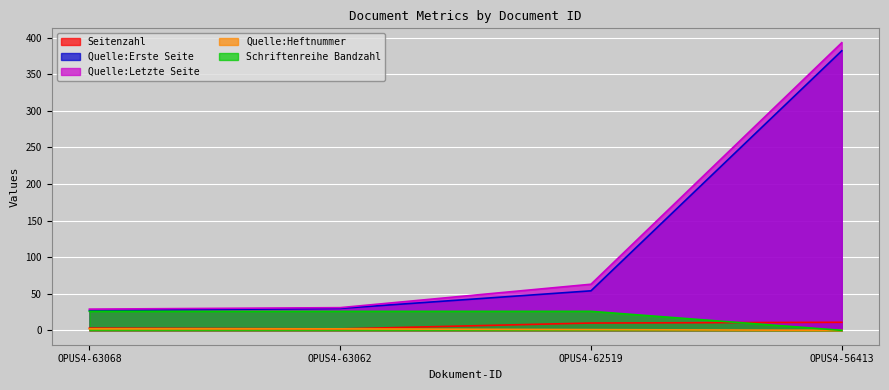

True or false: Quelle:Erste Seite has a value of 30 at OPUS4-63062.

True